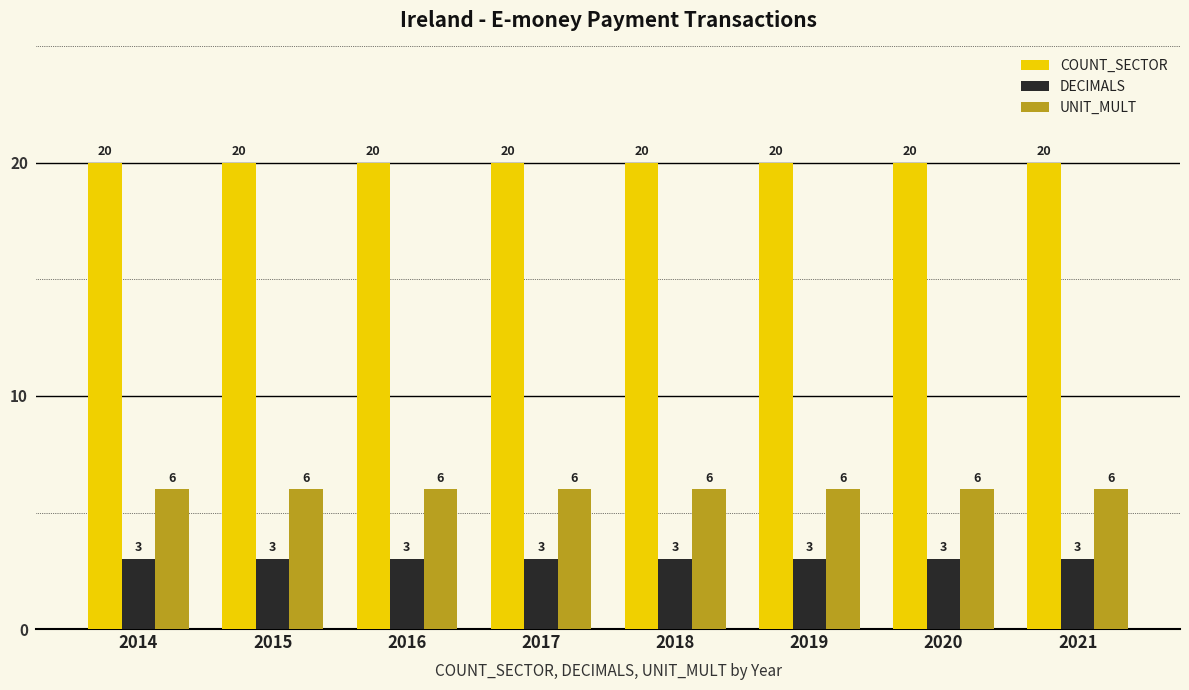

How many bars are there in total?

24